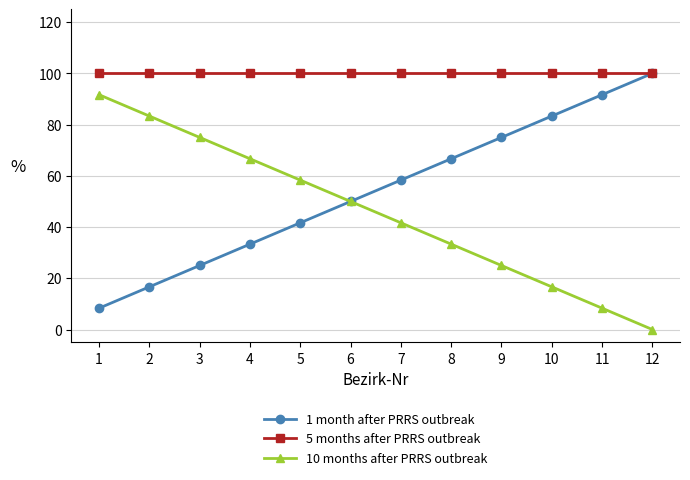

How many distinct data groups are displayed?

3